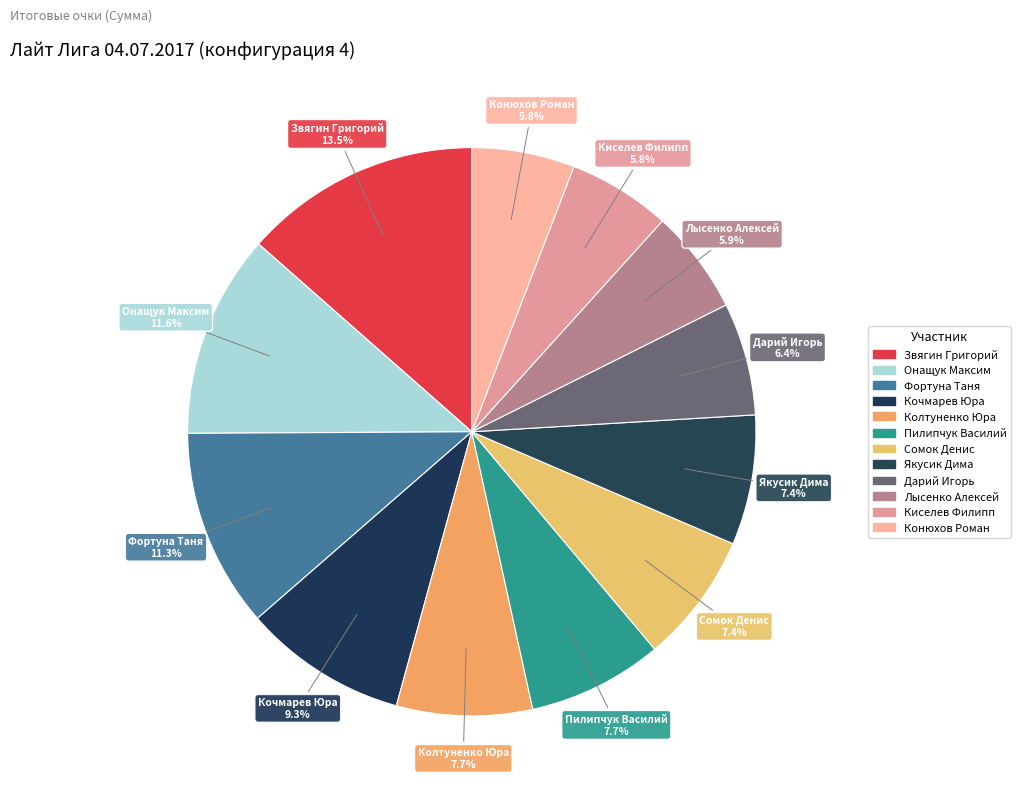

How many segments does this pie chart have?

12